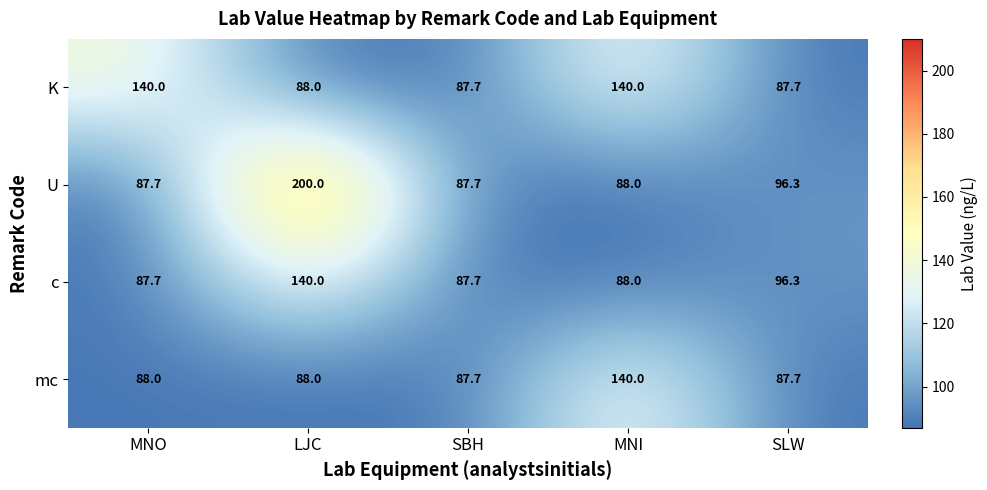

What is the sum of the K values at MNI and MNO?

280.0